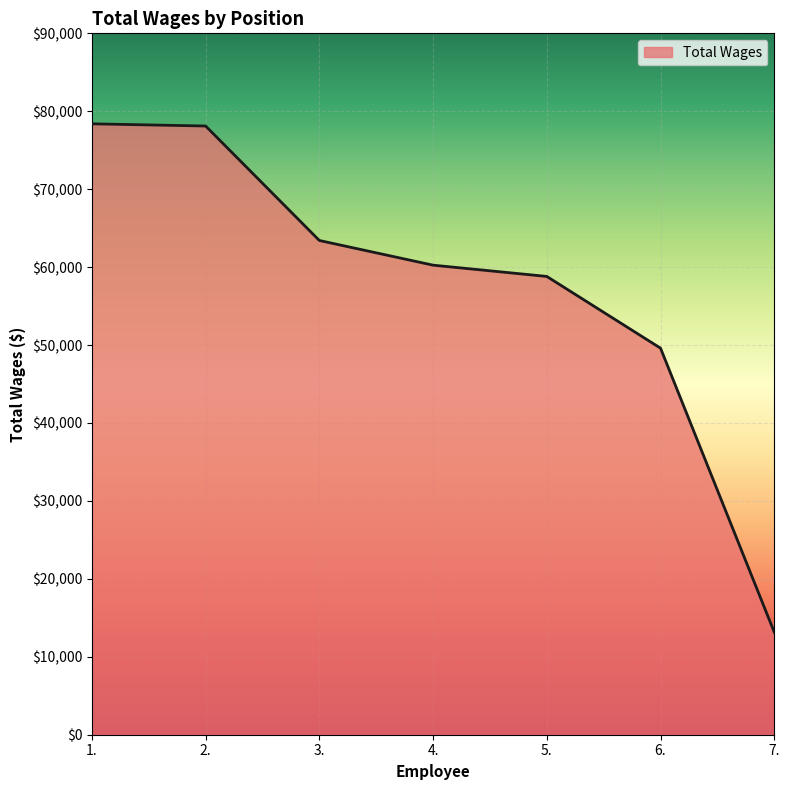

At which label is the value closest to 45777?

6.